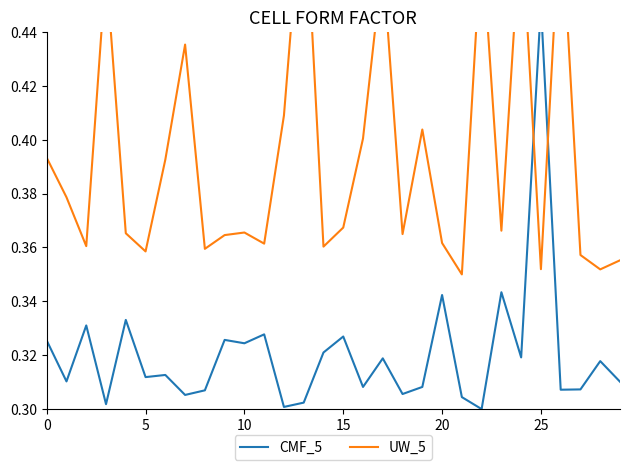

At which label is CMF_5 closest to 0?

22